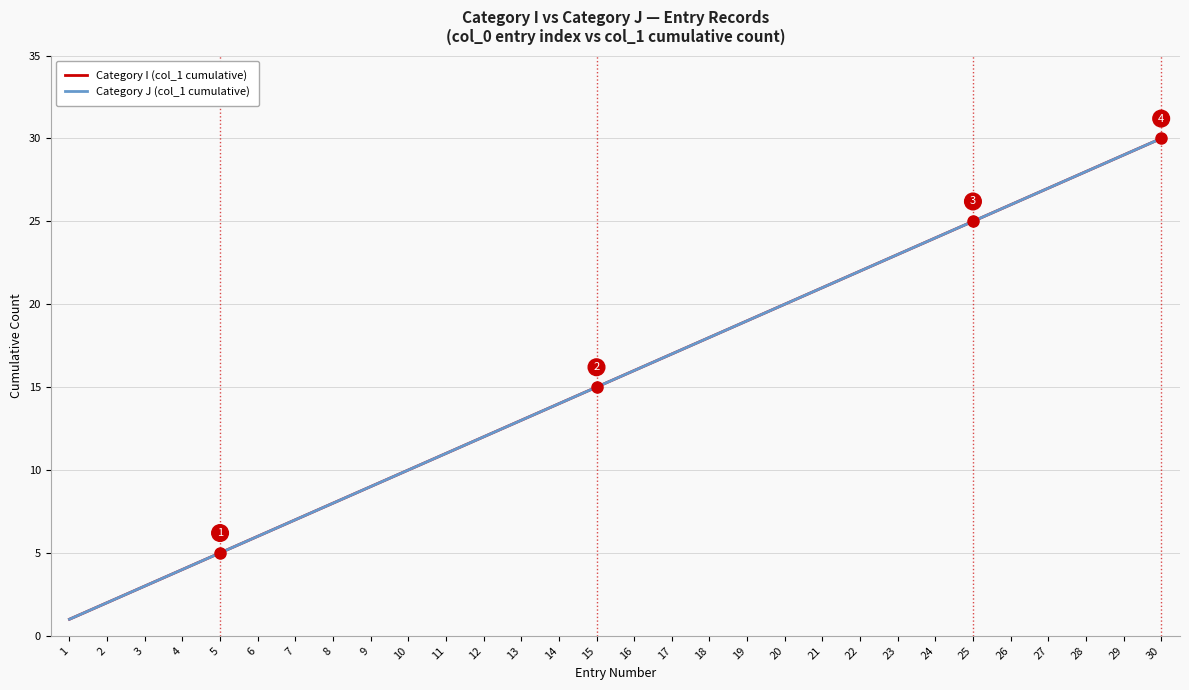

What is the smallest value displayed?

1